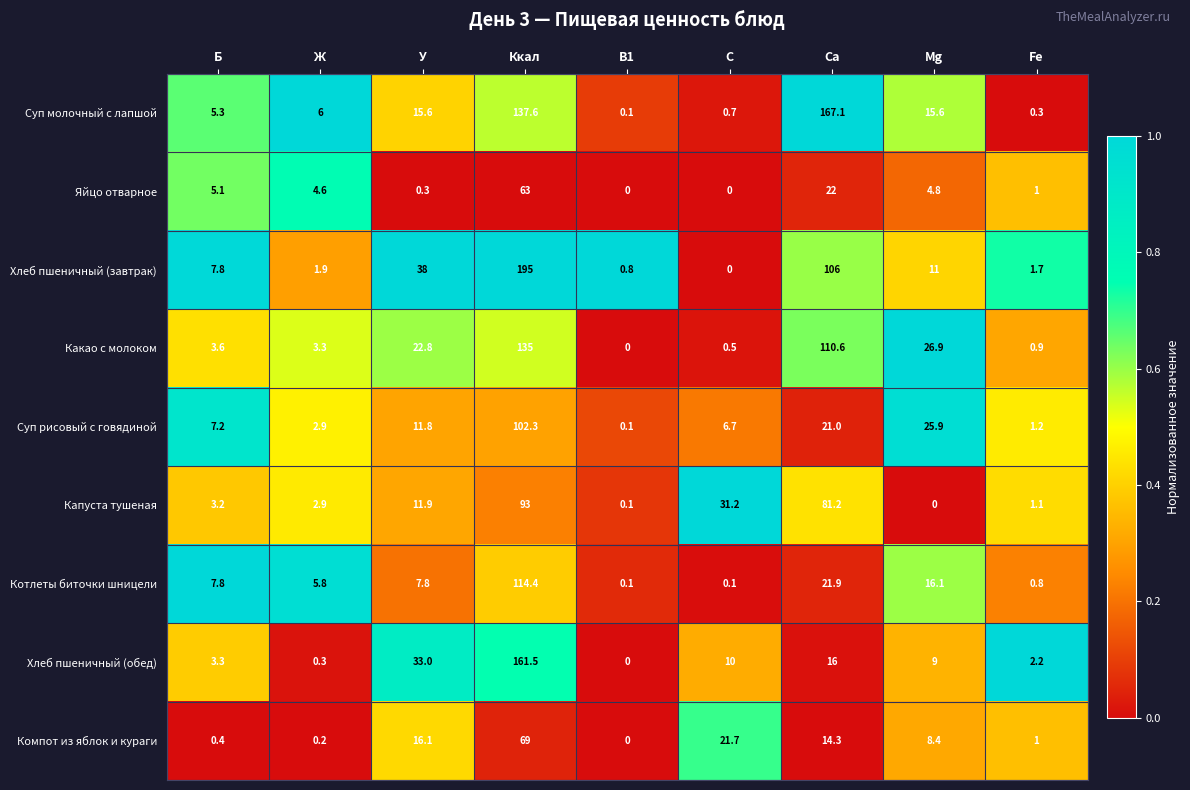

What is the difference between the maximum and second lowest values in the Хлеб пшеничный (обед) series?

161.2